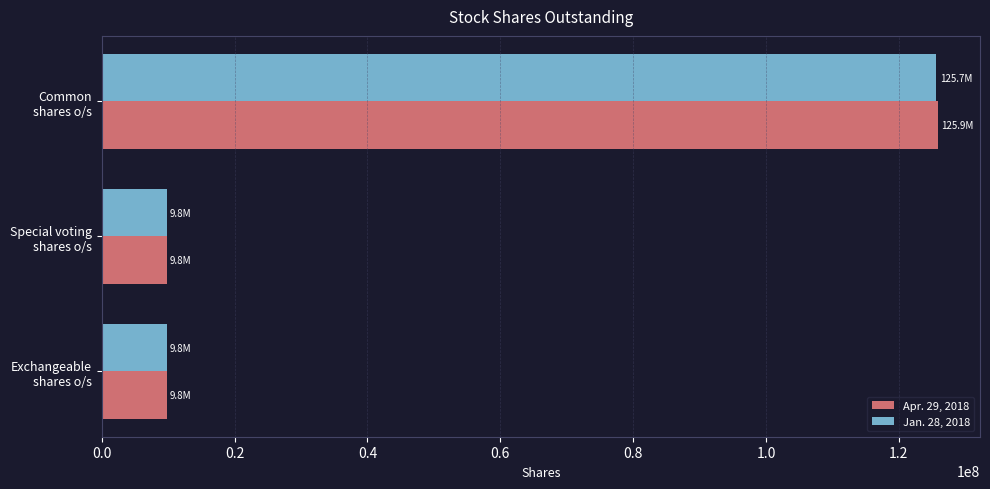

What are all the series names shown in the legend?

Apr. 29, 2018, Jan. 28, 2018